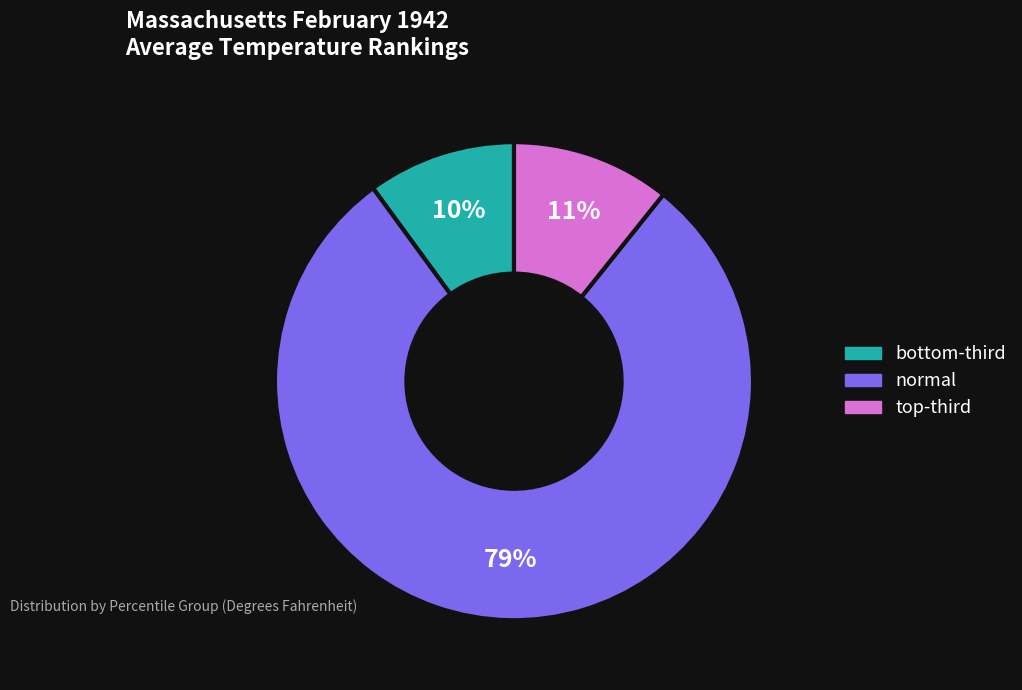

To the nearest percent, what is the average slice percentage?

33%